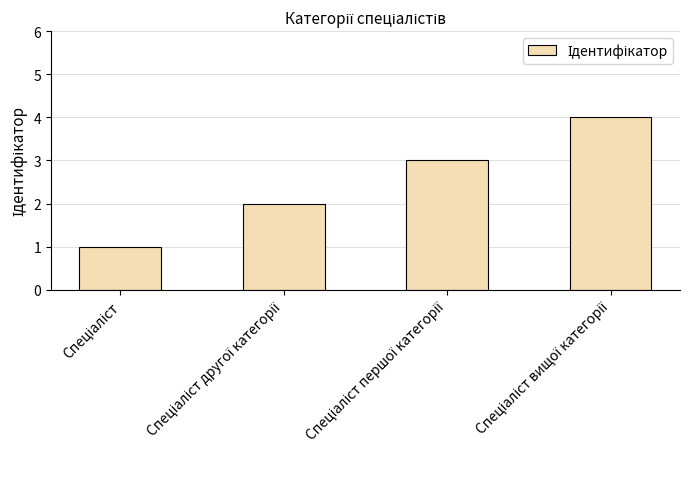

Count the values in the range 2 to 4.

3